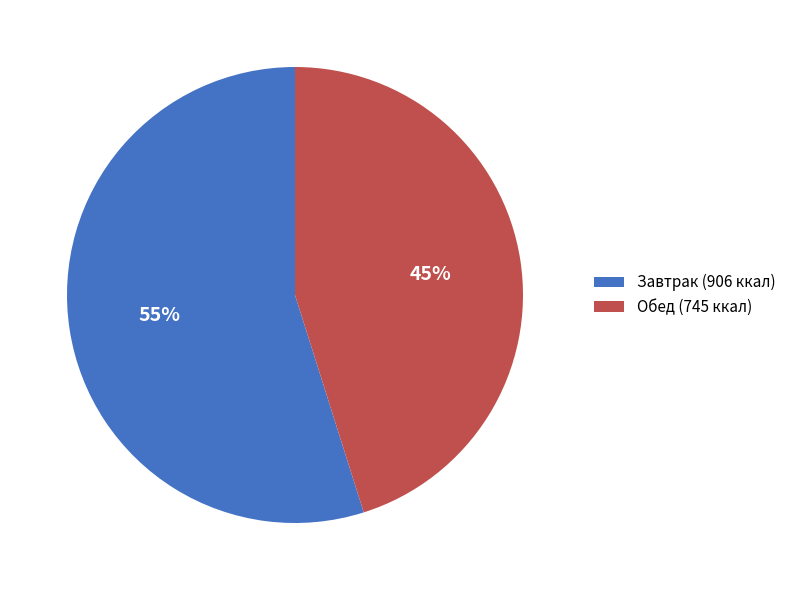

Which has a higher value, Обед (745 ккал) or Завтрак (906 ккал)?

Завтрак (906 ккал)